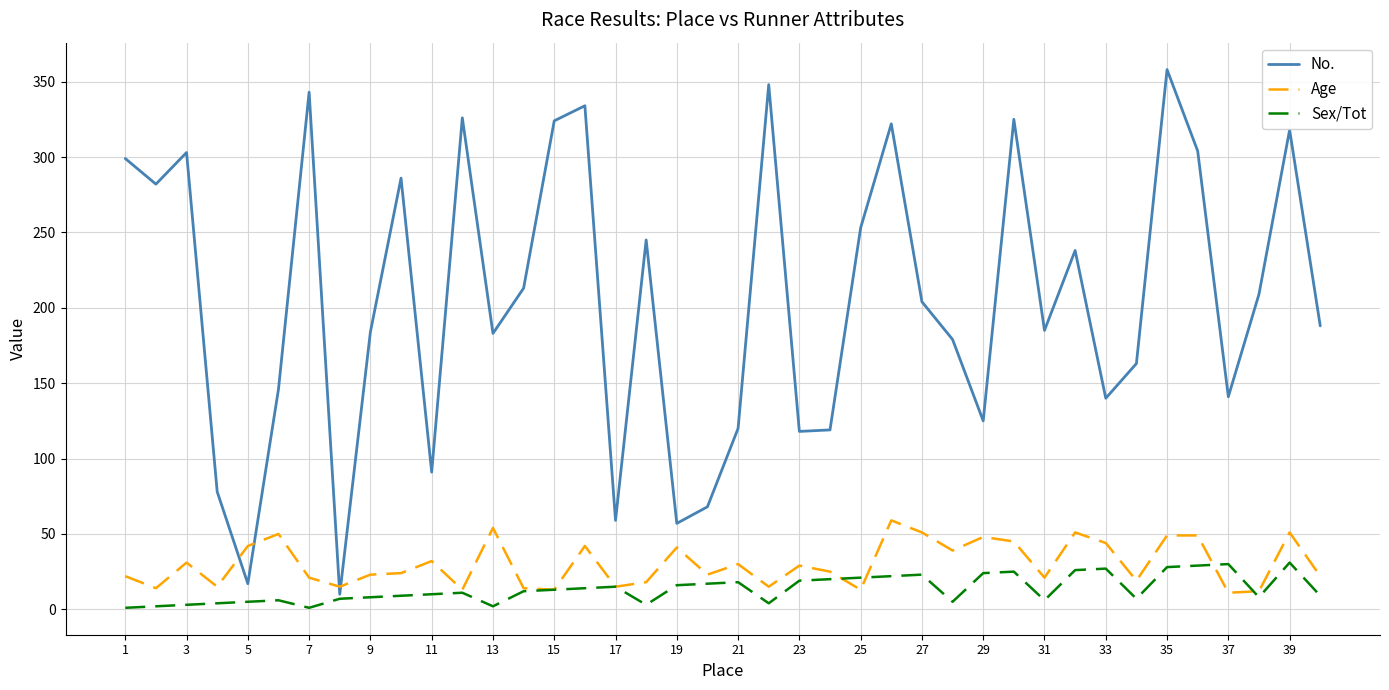

Rank the series by their maximum value, from highest to lowest.

No., Age, Sex/Tot